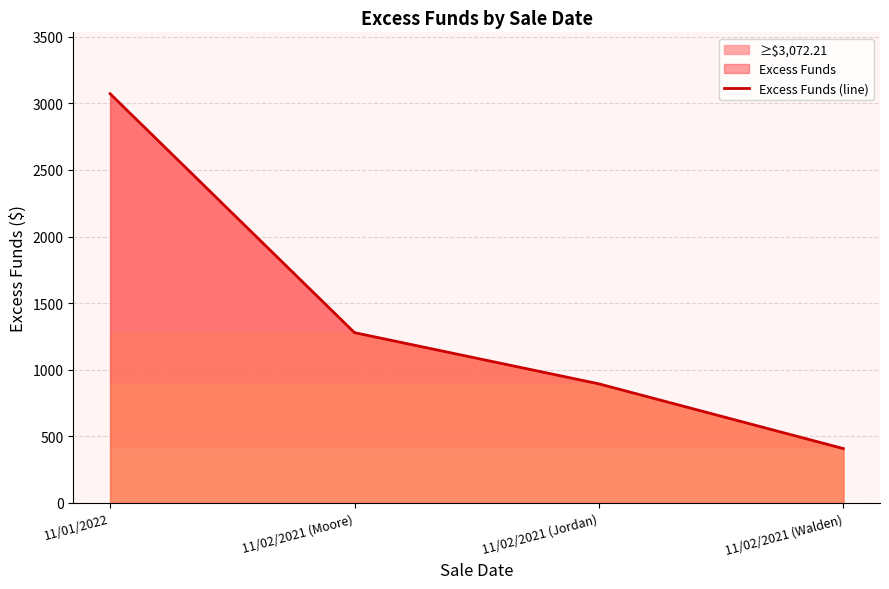

What is the sum of the values at 11/01/2022 and 11/02/2021 (Moore)?

4350.5